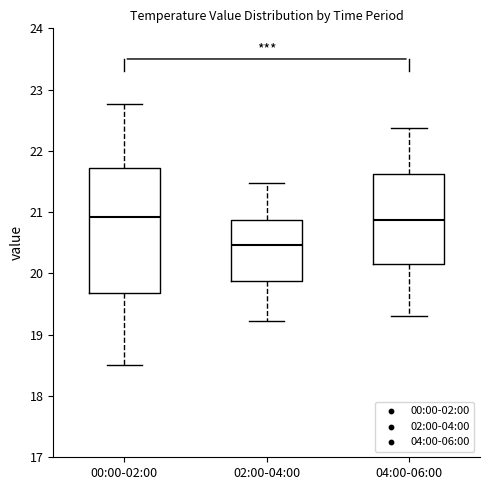

Where is the upper edge of the box for 02:00-04:00 on the y-axis? The values are not printed on the chart, so give them approximately, as read against the axis.

20.9